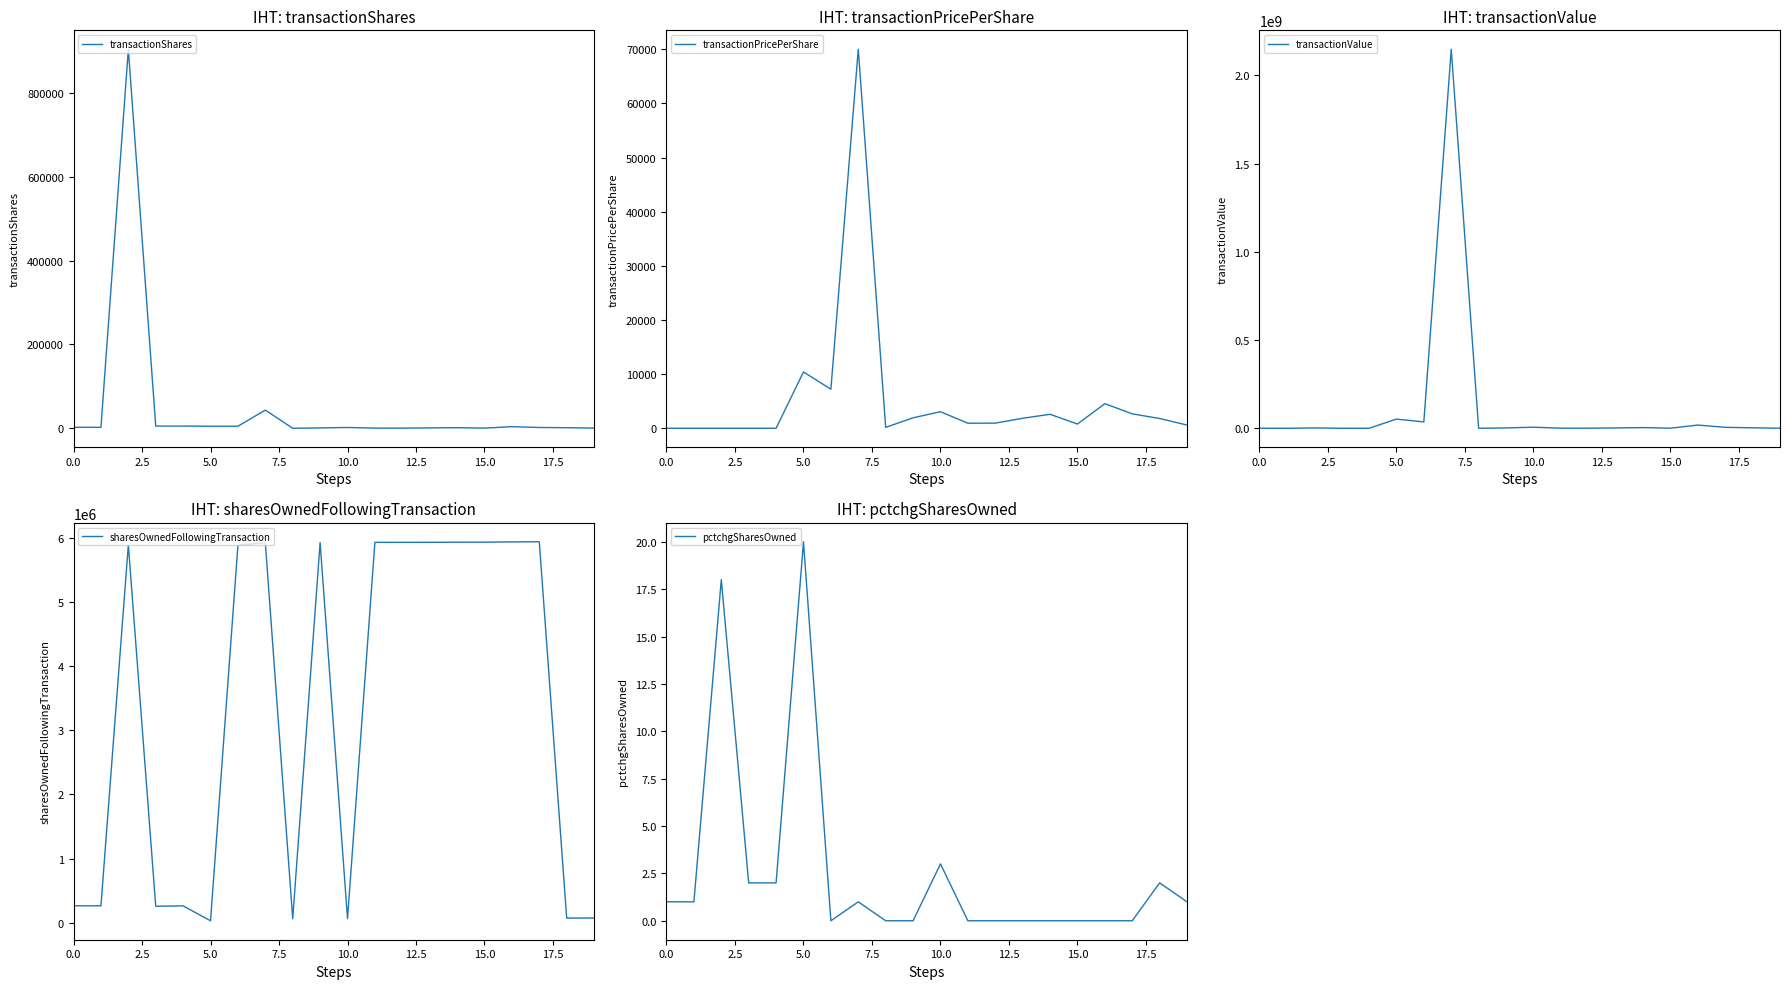

At which label is pctchgSharesOwned closest to 10?

10.0